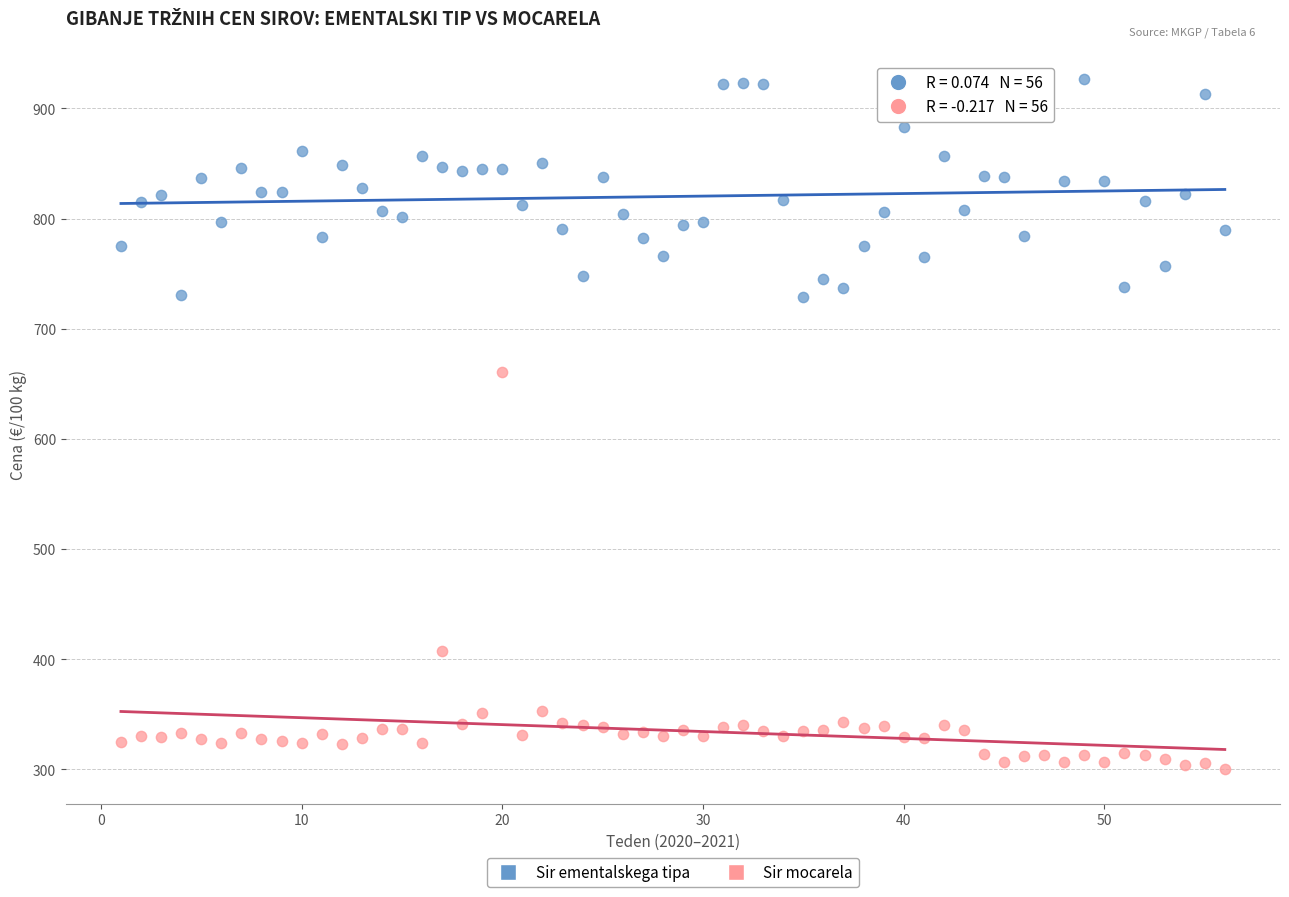

Which series has the widest spread of Y values?

Sir mocarela